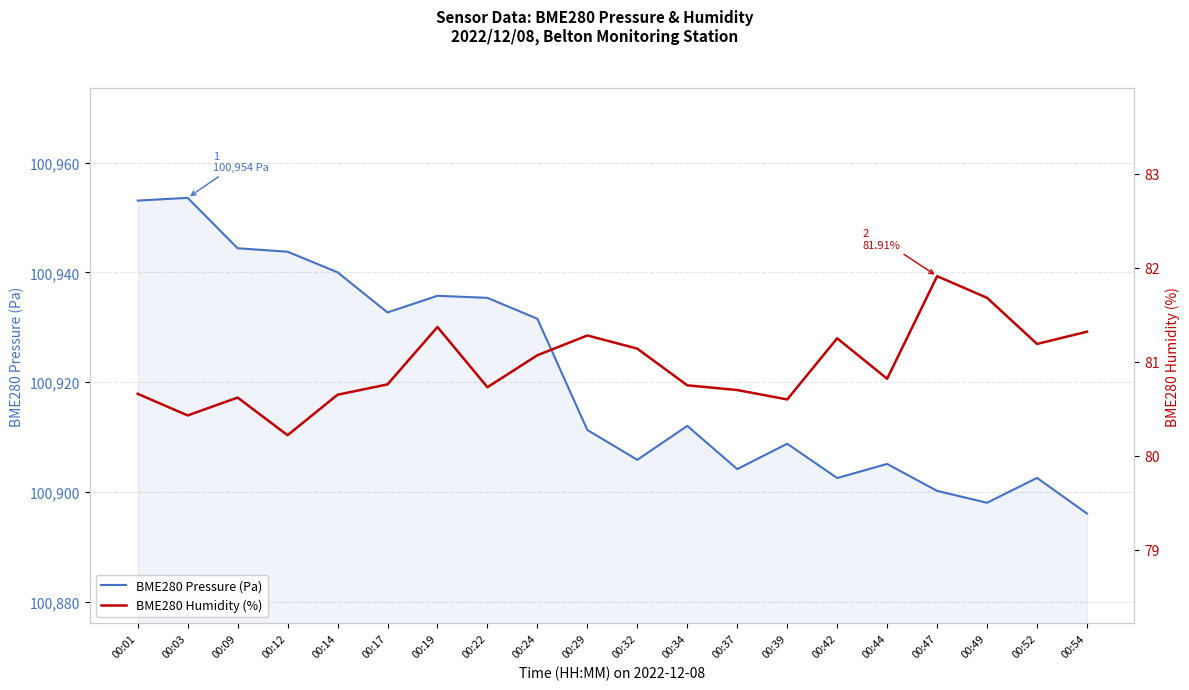

Which series has the largest range (max minus min)?

BME280_pressure